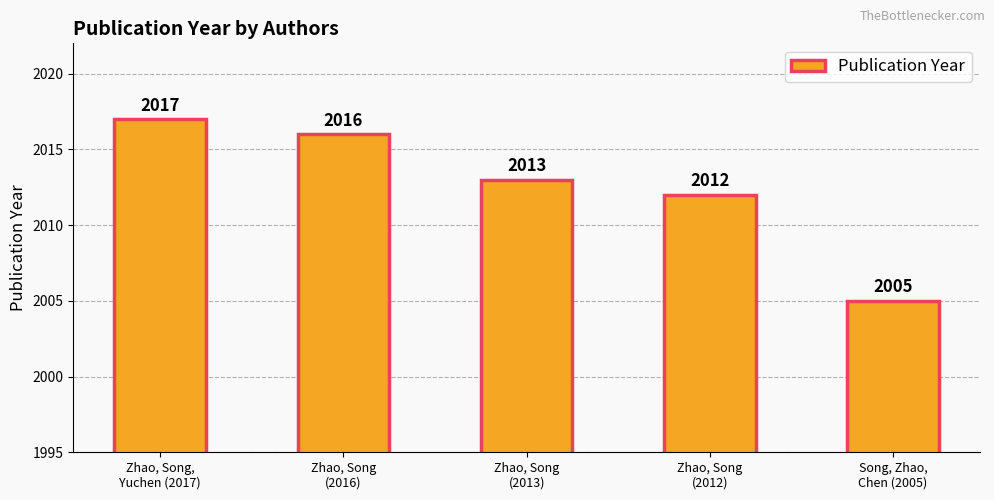

What is the label of the 4th bar from the right?

Zhao, Song
(2016)